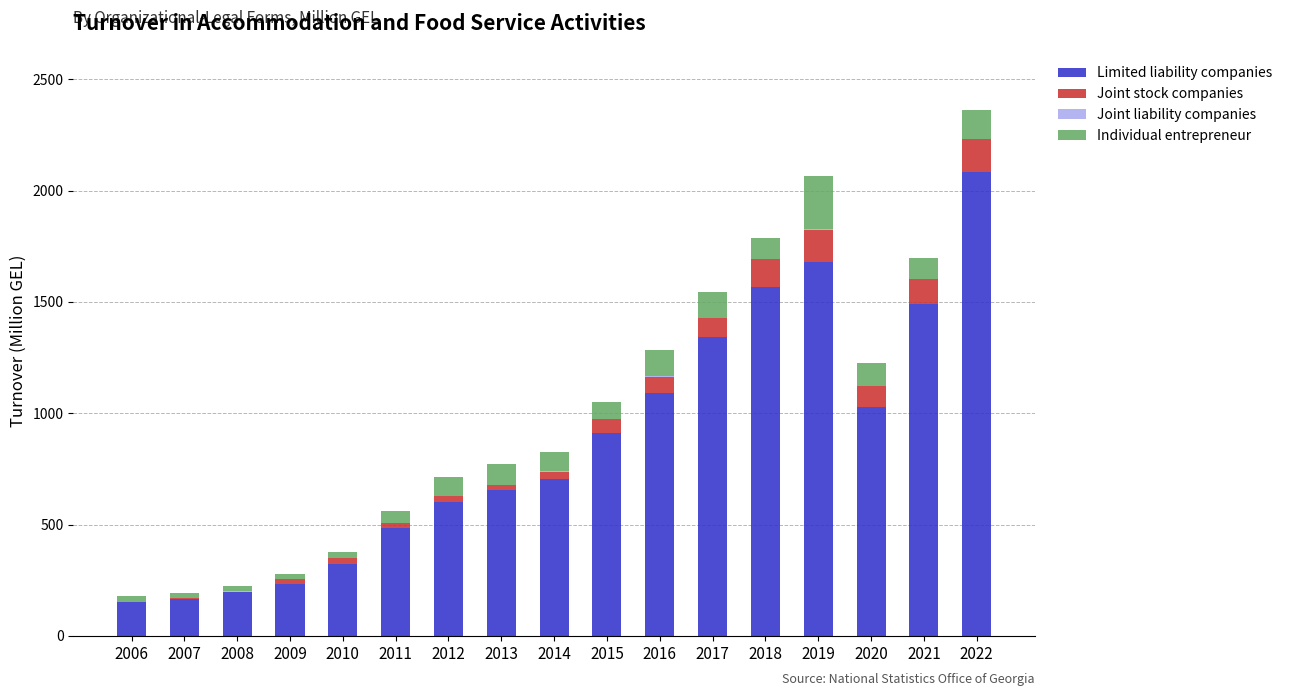

At which category is the sum across all series the highest?

2022